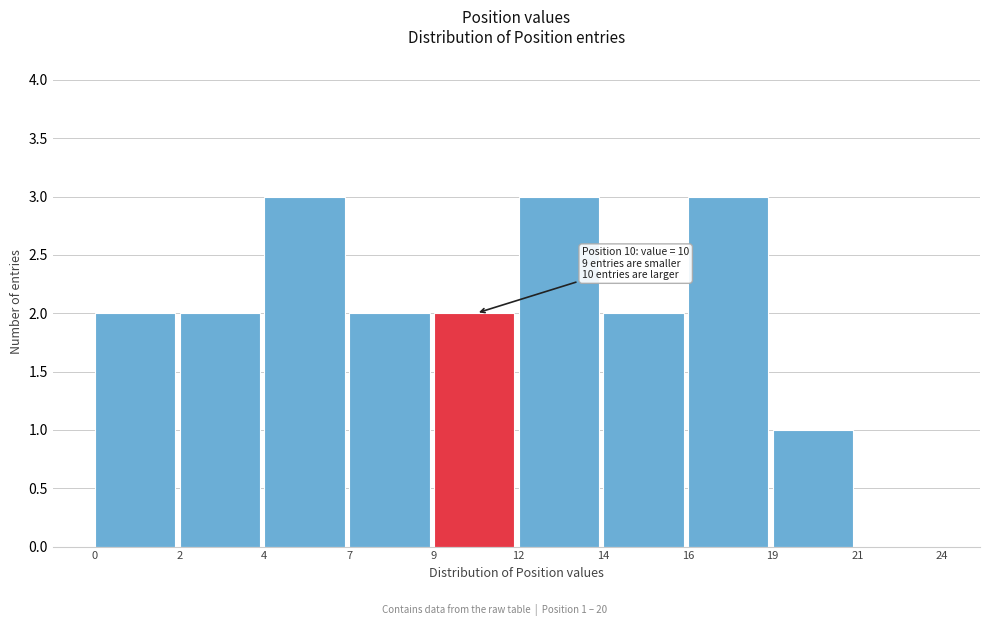

Reading left to right, extract all data points from this chart.

0=2	2=2	4=3	7=2	9=2	12=3	14=2	16=3	19=1	21=0